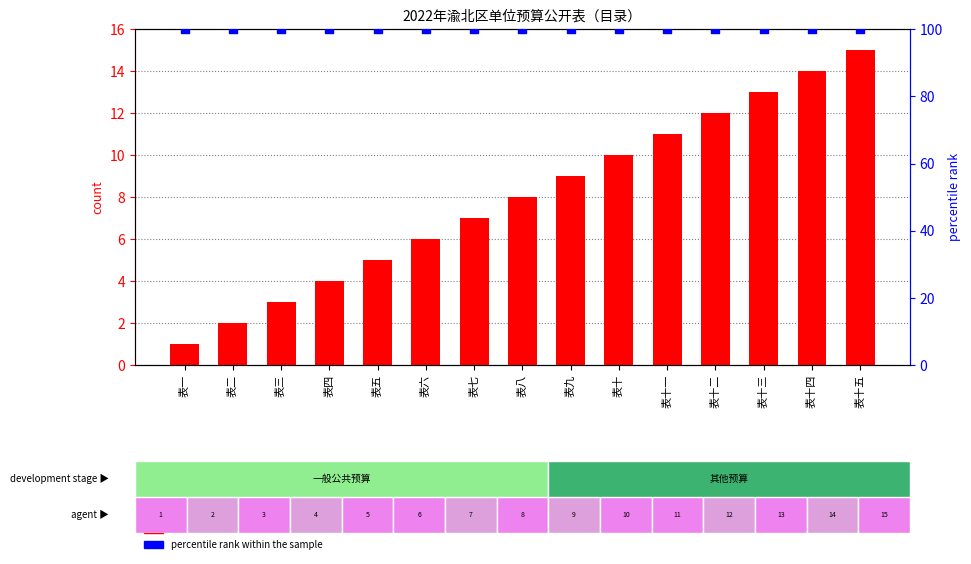

Which series has the largest Y range (max minus min)?

count